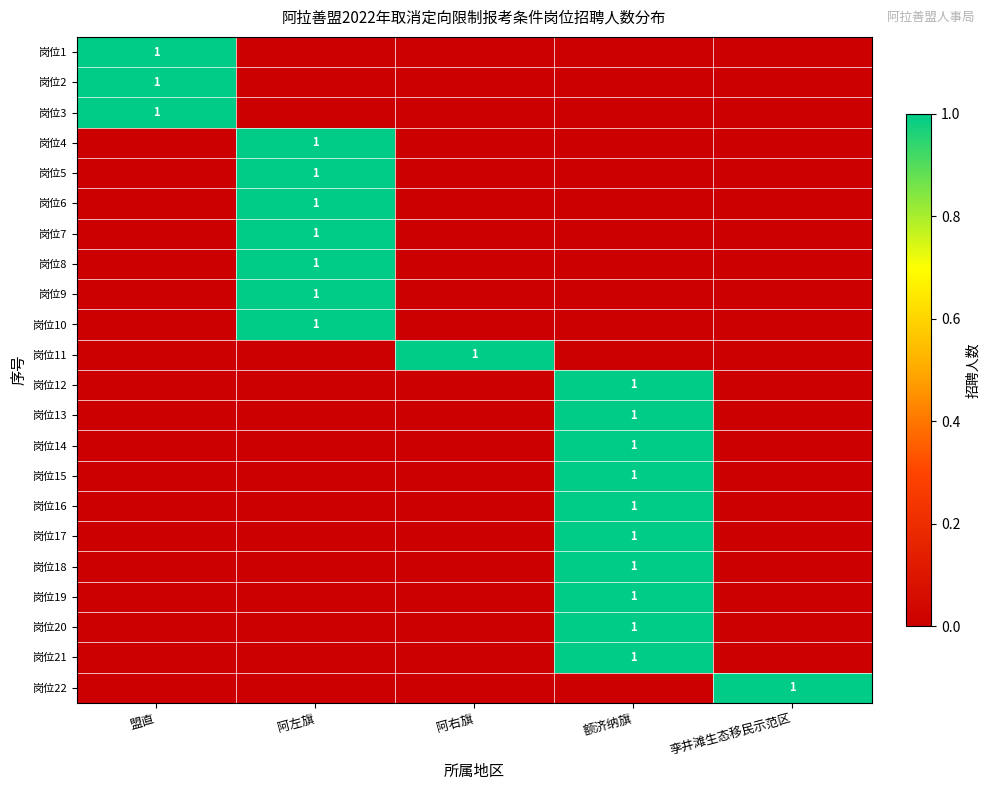

Is it true that 岗位19 equals 1 at 额济纳旗?

True